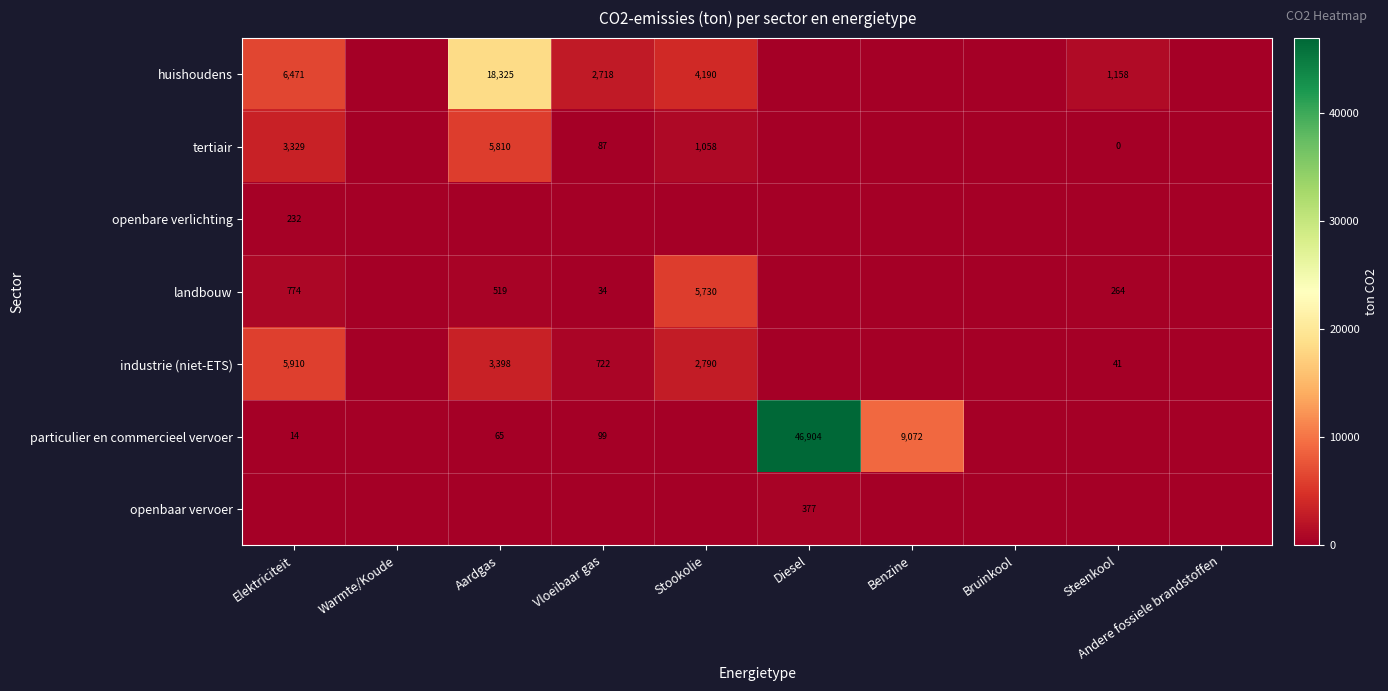

The value of huishoudens at Vloeibaar gas is 1822. True or false?

False